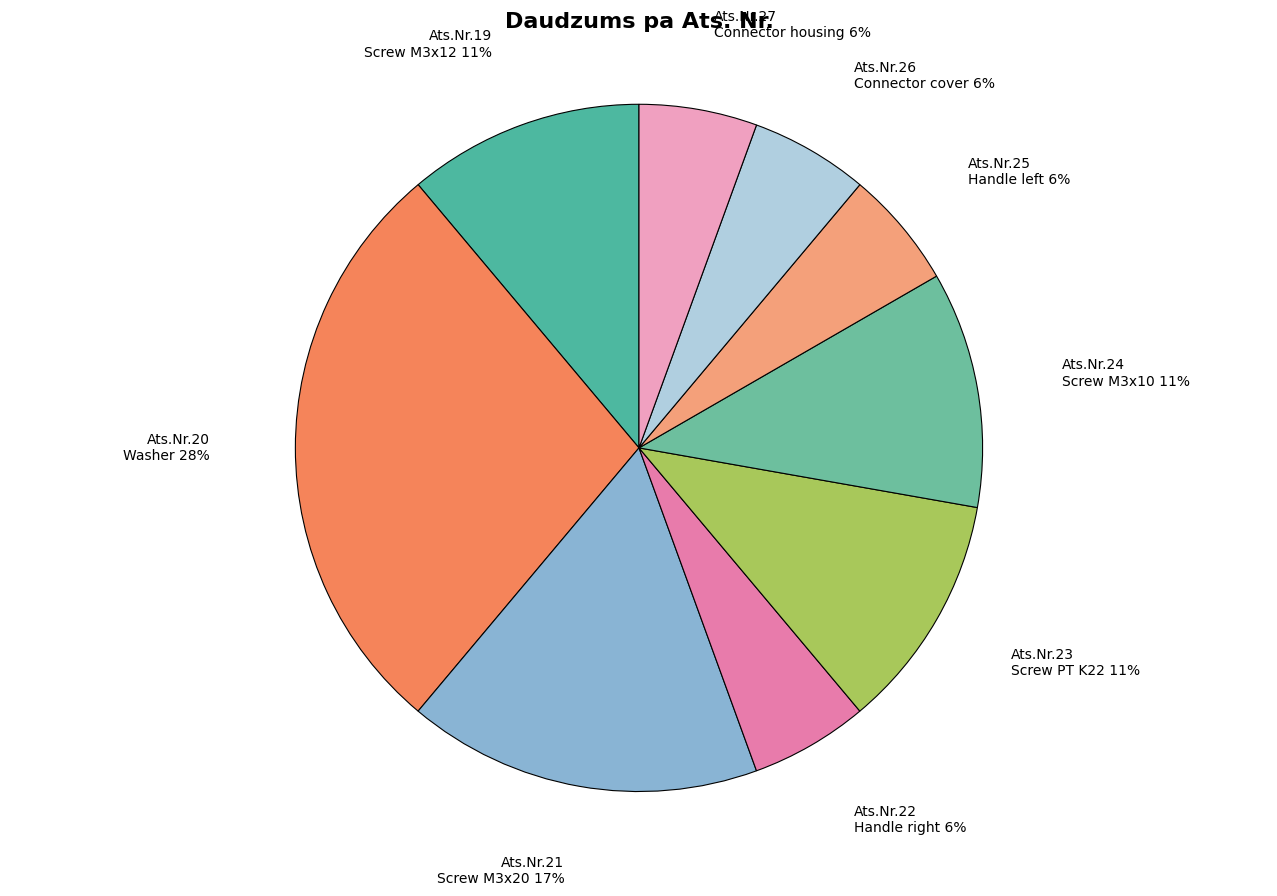

Count the number of slices in the pie.

9